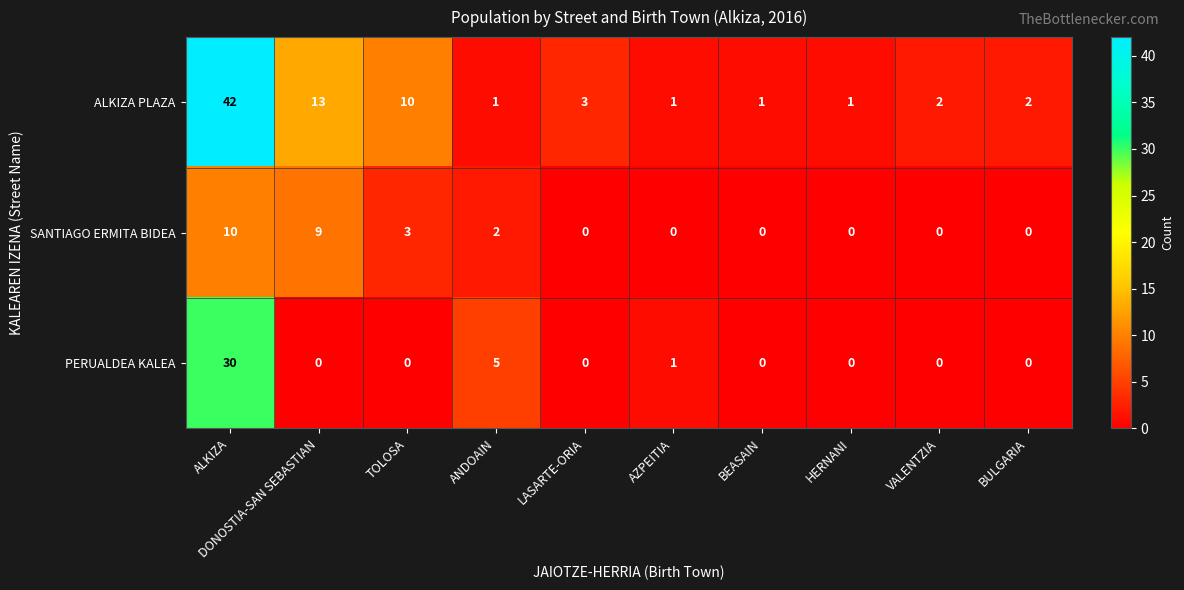

Which series changed the most between ALKIZA and AZPEITIA?

ALKIZA PLAZA